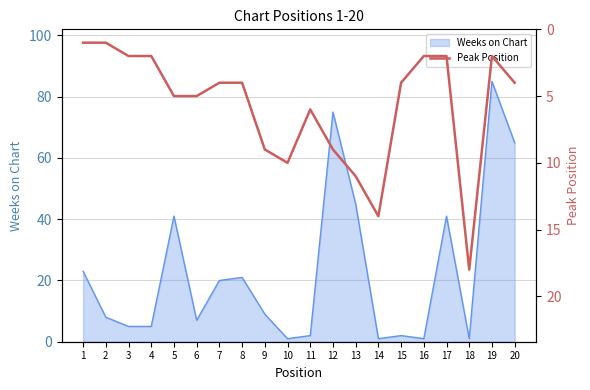

What is the change in value from 6 to 16?

-3